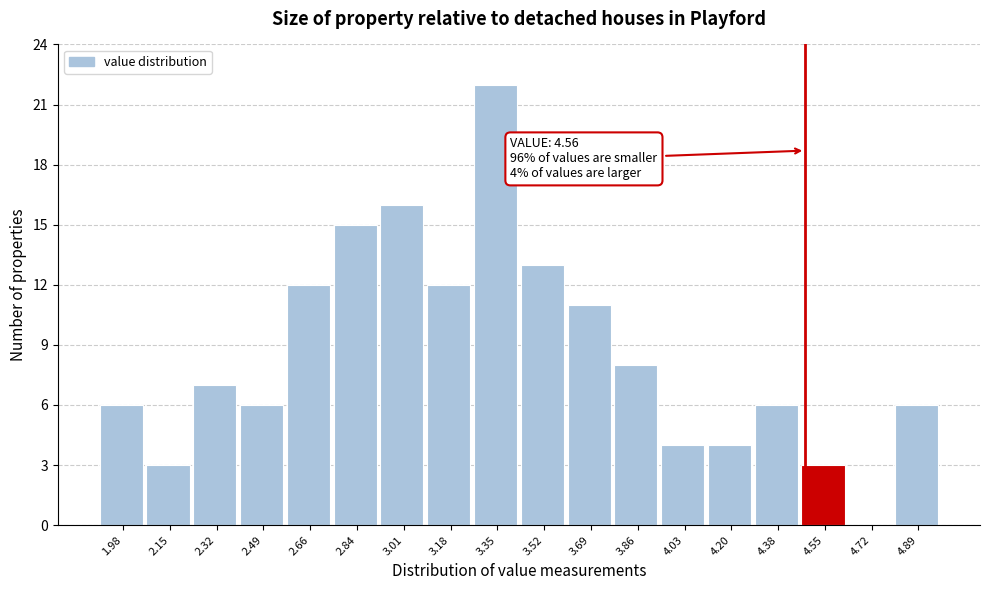

Reading left to right, extract all data points from this chart.

1.98=6	2.15=3	2.32=7	2.49=6	2.66=12	2.84=15	3.01=16	3.18=12	3.35=22	3.52=13	3.69=11	3.86=8	4.03=4	4.20=4	4.38=6	4.55=3	4.72=0	4.89=6